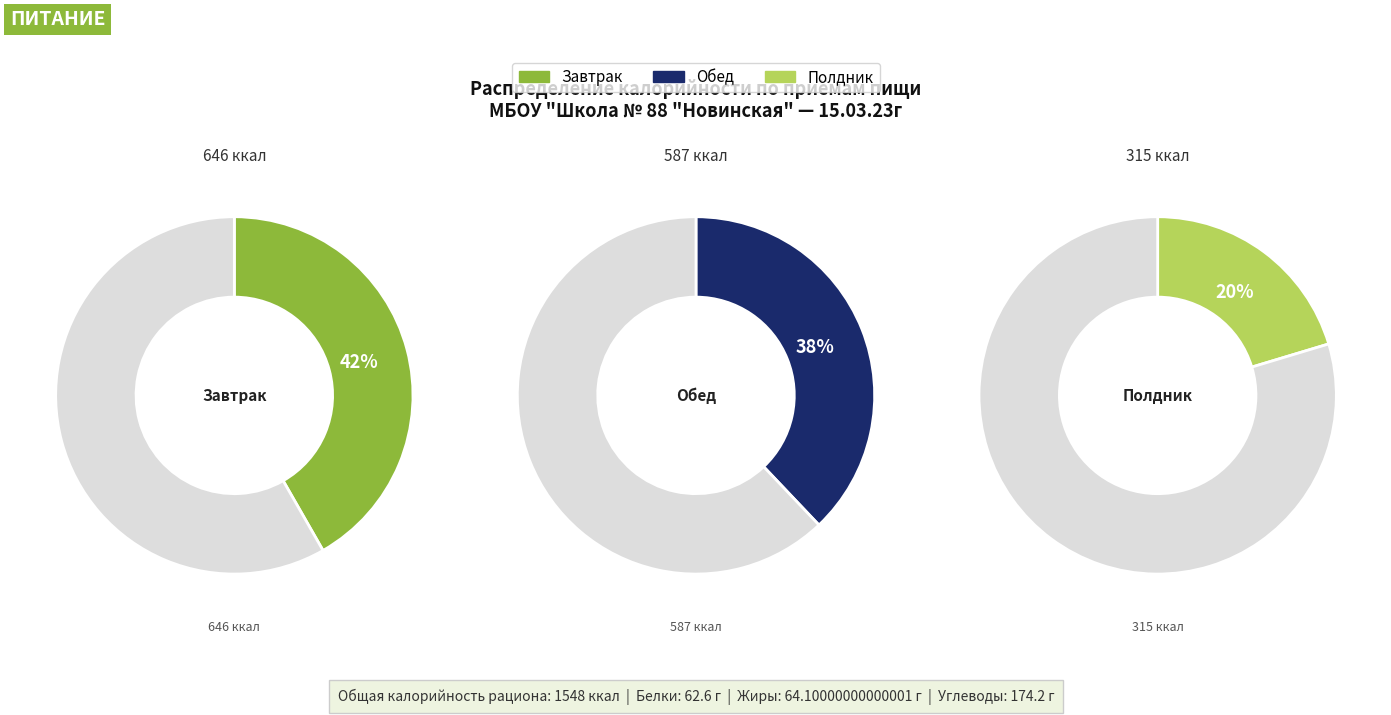

What is the smallest slice in the pie chart?

Полдник